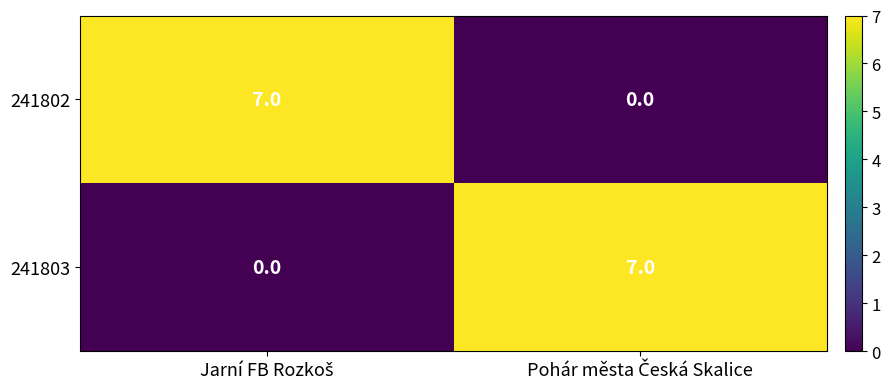

Reading left to right, what are all the values shown in this chart?

241802: 7	0
241803: 0	7